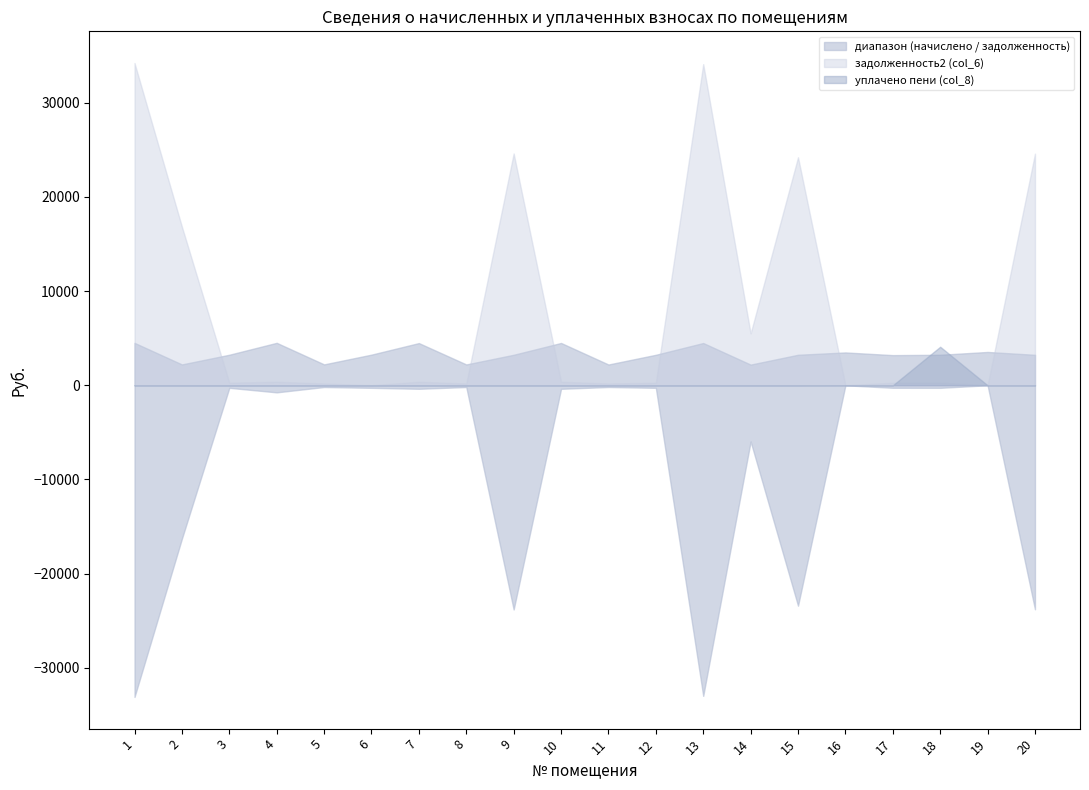

At how many categories does at least one series exceed 5559?

7